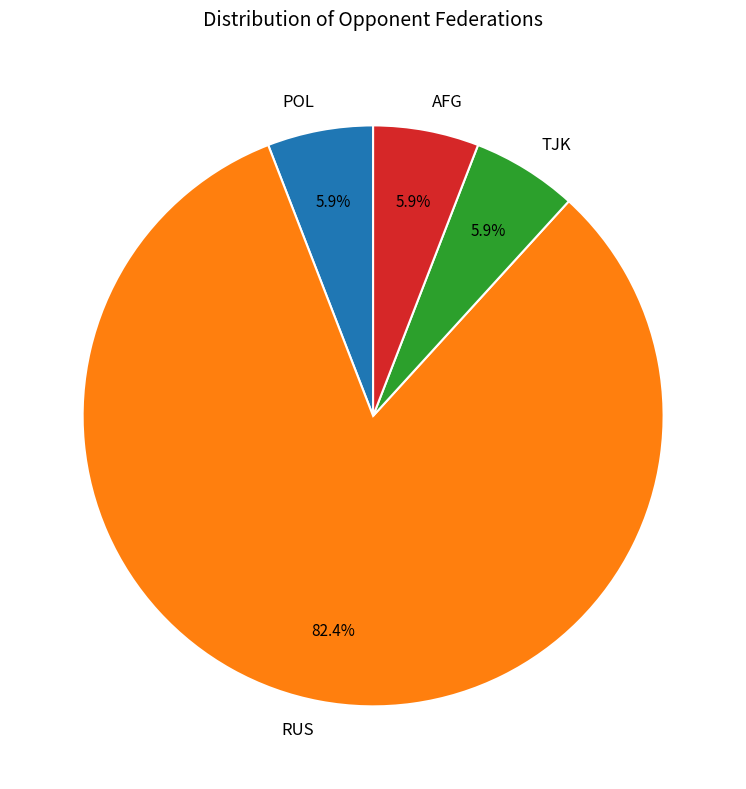

How many segments does this pie chart have?

4